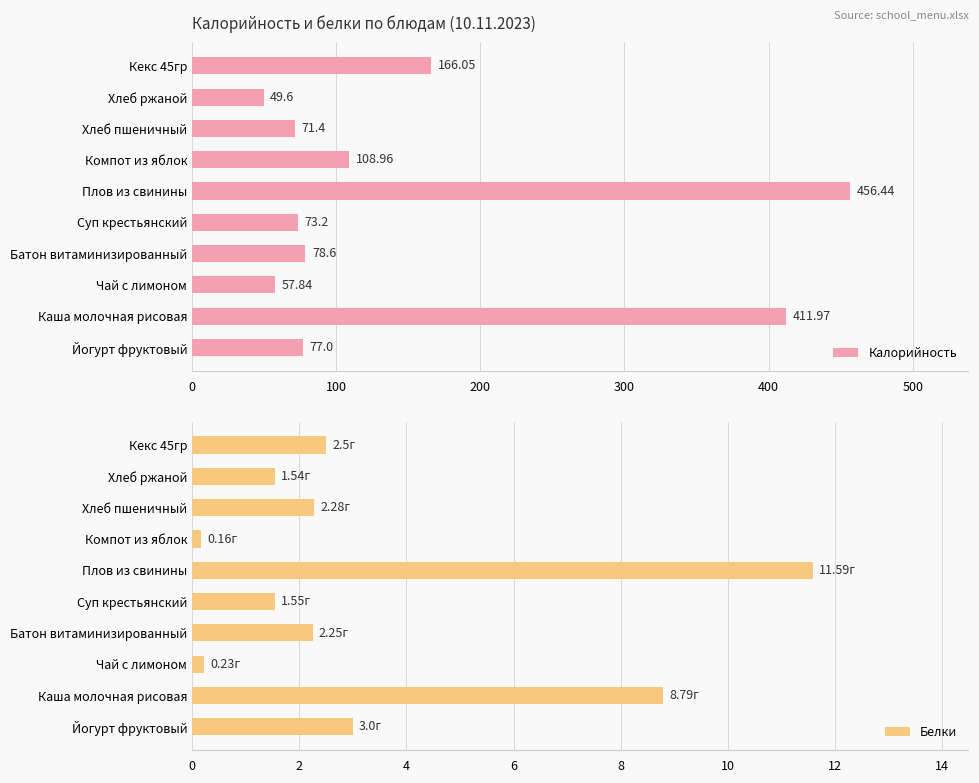

True or false: Белки has a value of 1.4 at Хлеб пшеничный.

False